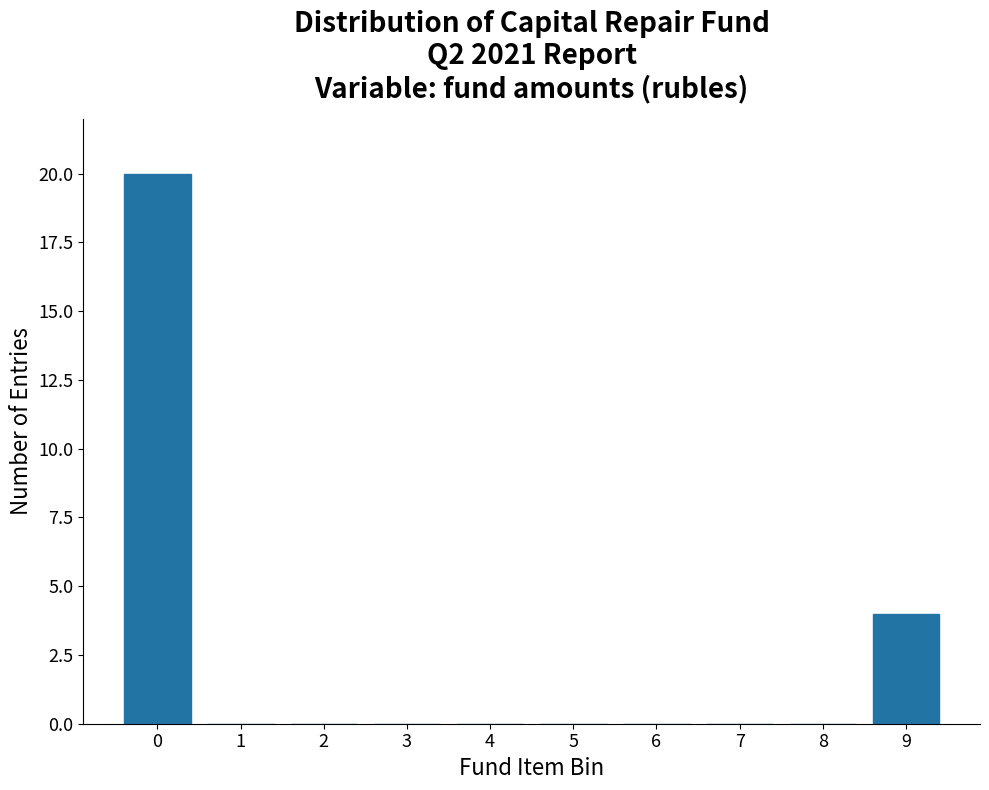

Reading right to left, what are all the values shown in this chart?

9=4	8=0	7=0	6=0	5=0	4=0	3=0	2=0	1=0	0=20